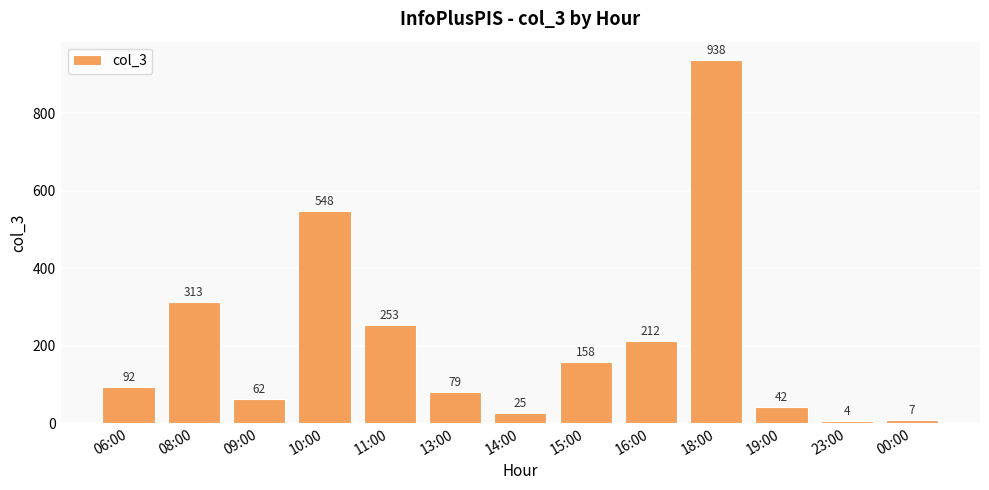

What is the change in value from 13:00 to 15:00?

+79